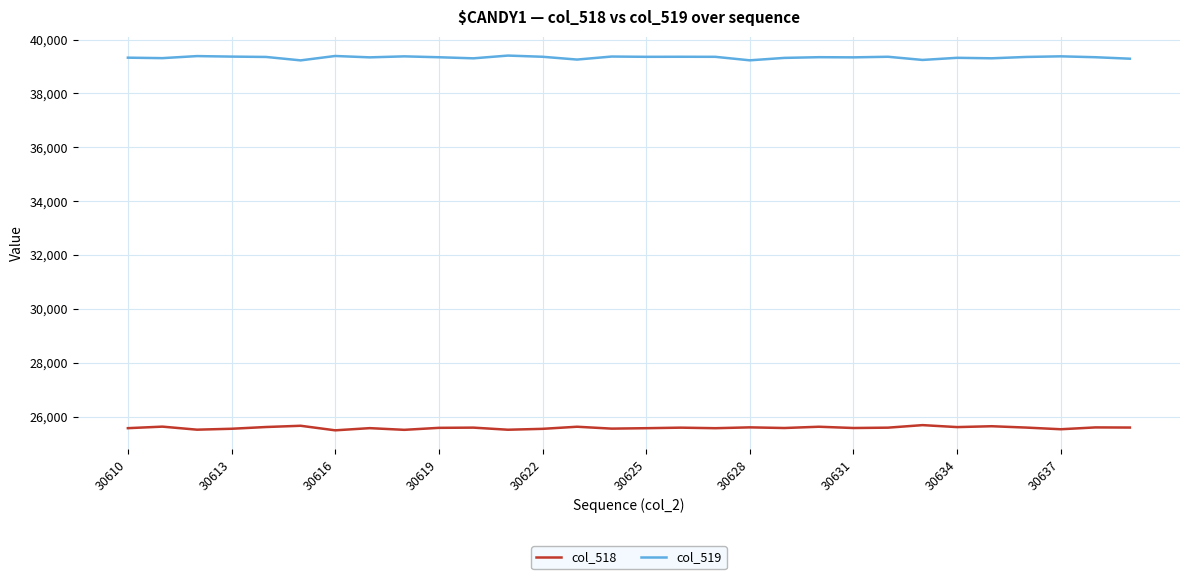

Is this an area chart (filled region under the line)?

No